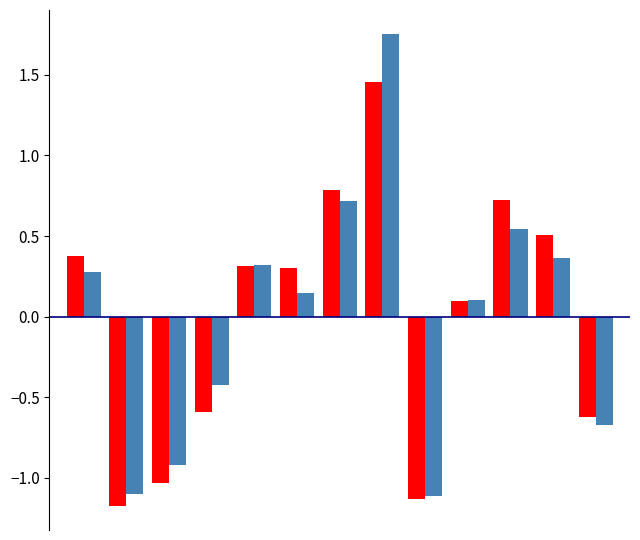

What is the minimum value shown in the chart?

-1.2